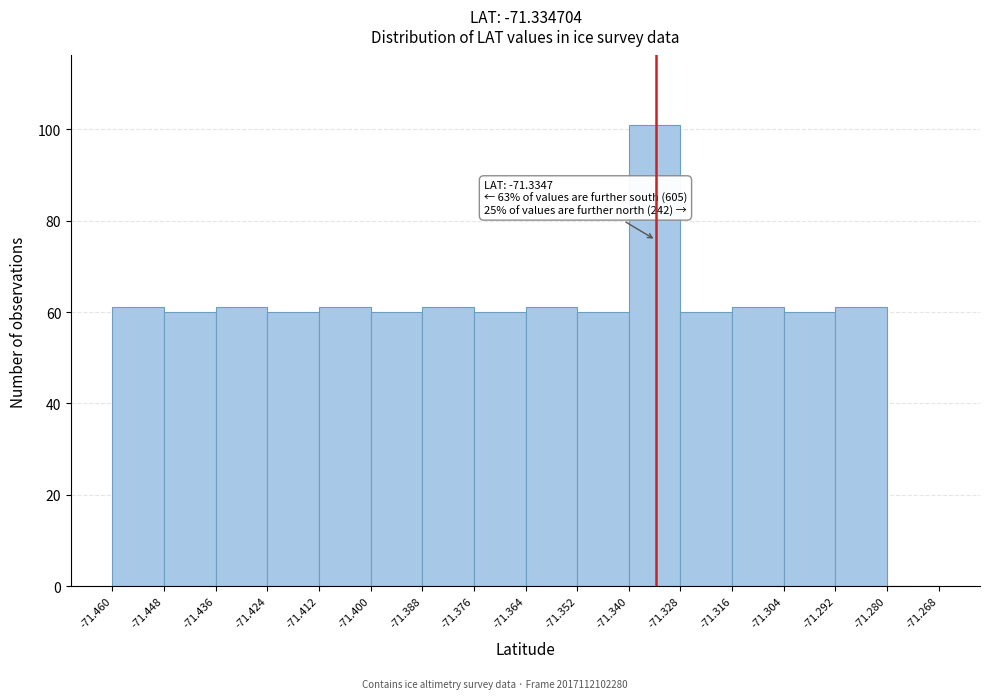

Over which range of the x-axis is the bar tallest?

-71.340 to -71.328